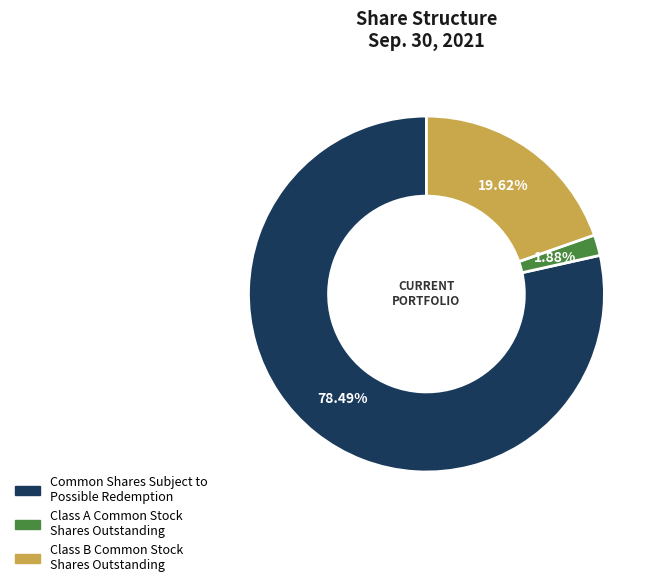

What is the majority slice?

Common Shares Subject to Possible Redemption